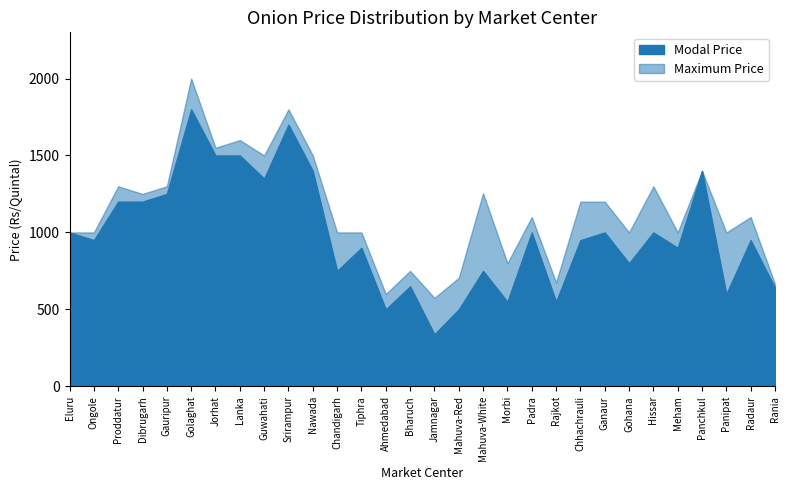

True or false: Maximum Price has more than 1 interior local peaks.

True